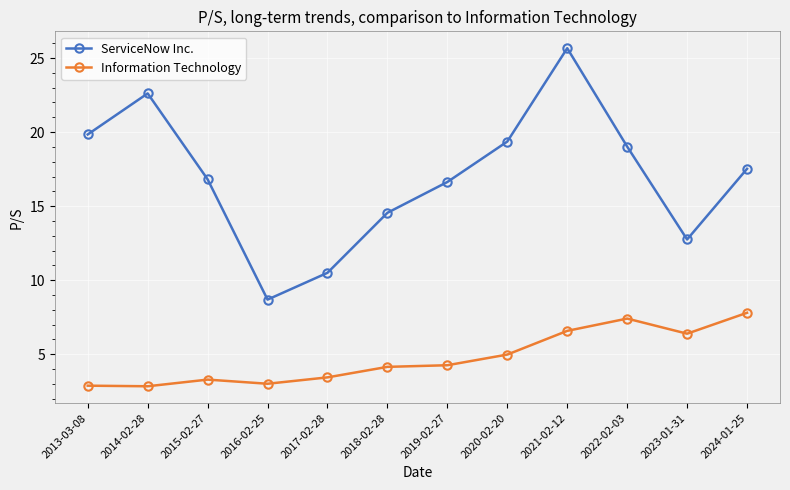

Which series has the widest spread of values?

ServiceNow Inc.